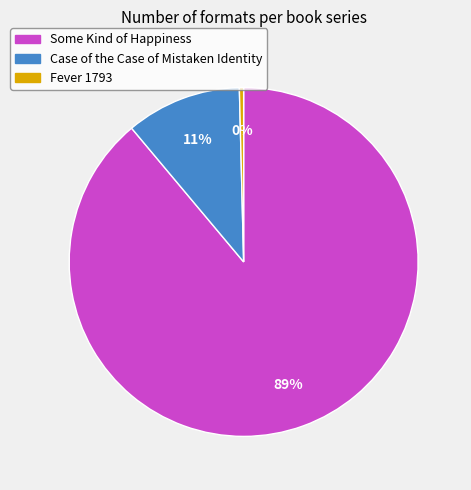

Does any single category account for the majority?

Yes